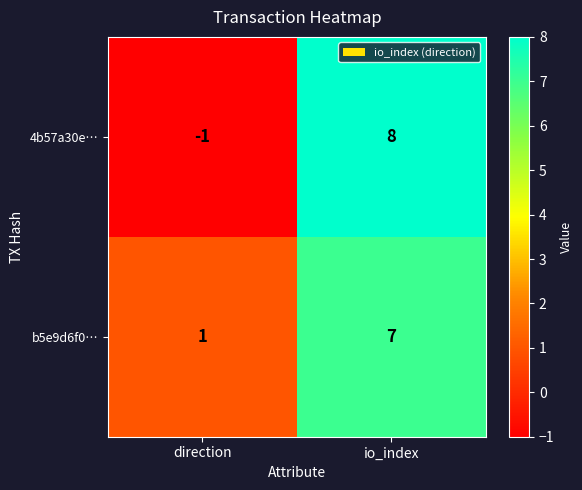

True or false: b5e9d6f0… has a value of 1 at direction.

True